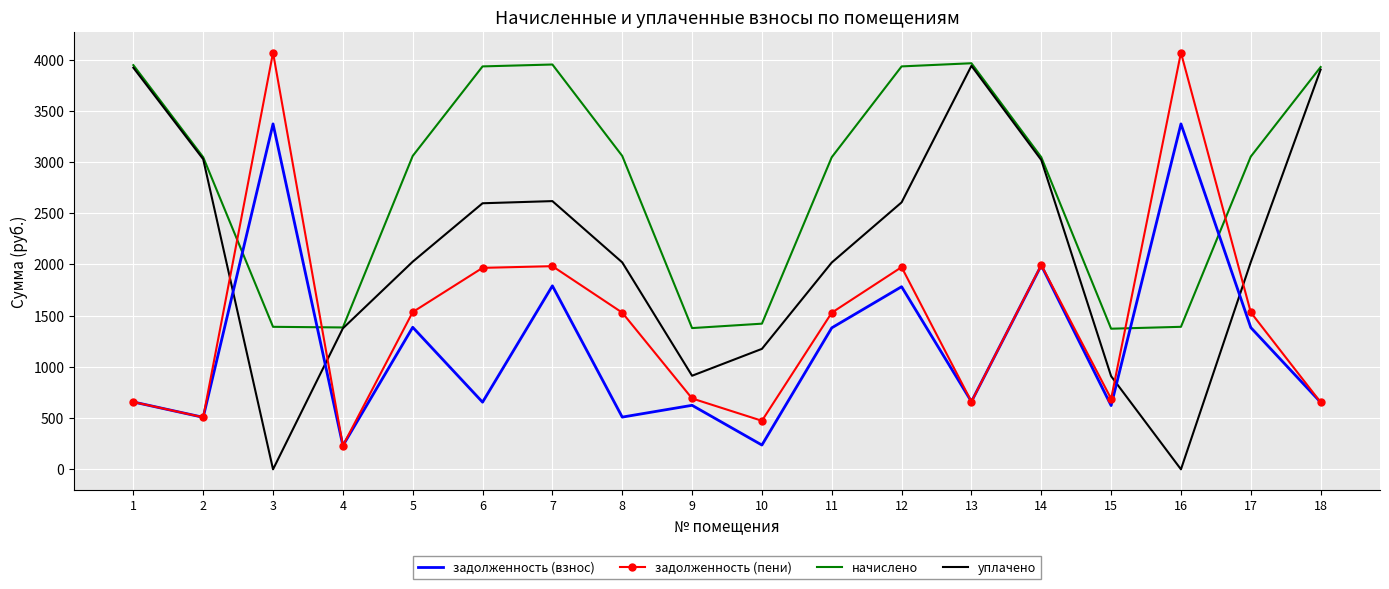

What is the greatest value displayed?

4068.0